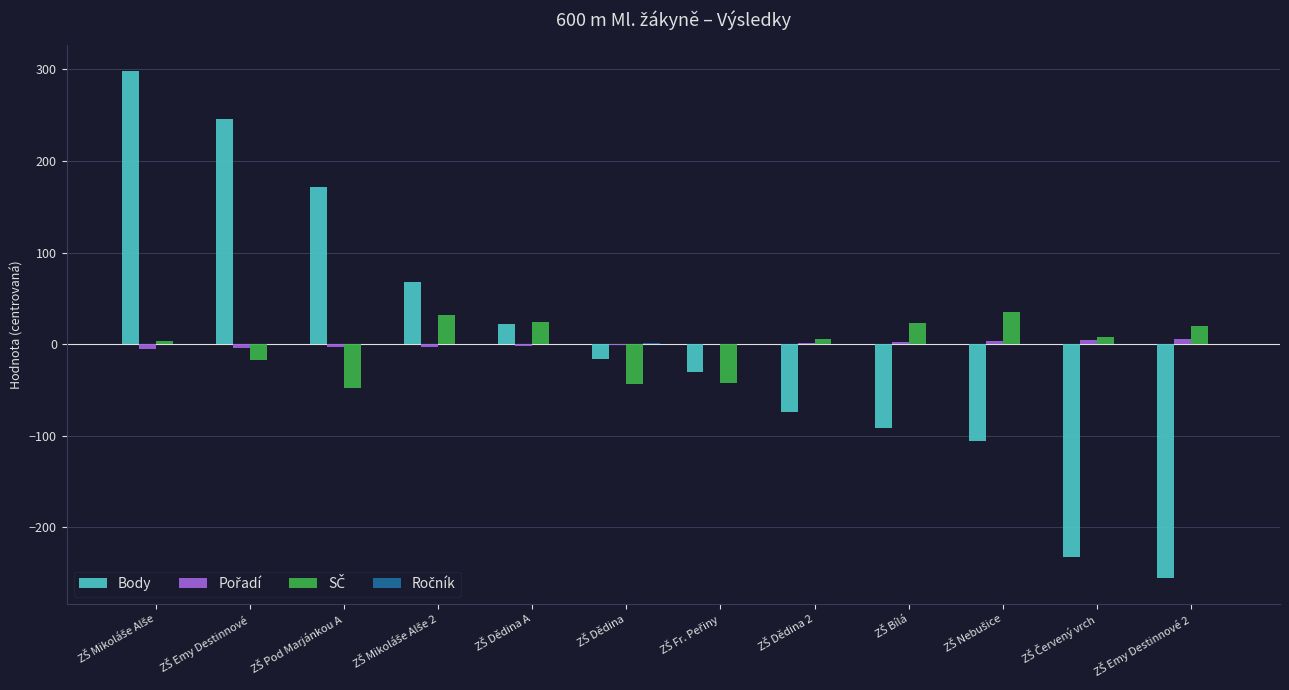

What is the greatest value displayed?

298.6